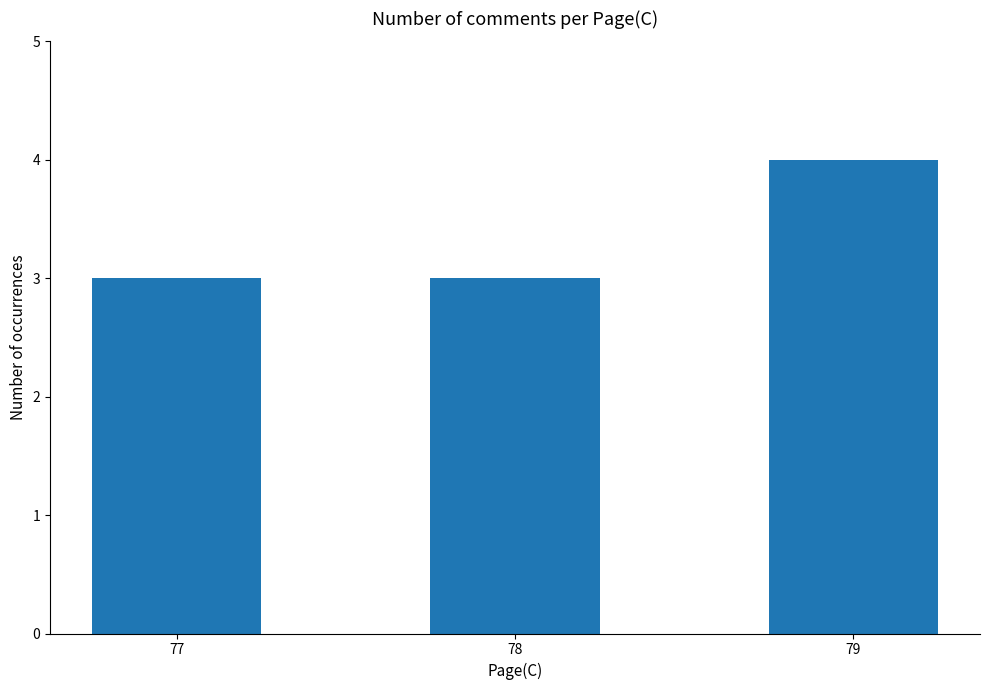

What is the value of the 1st bar from the left?

3